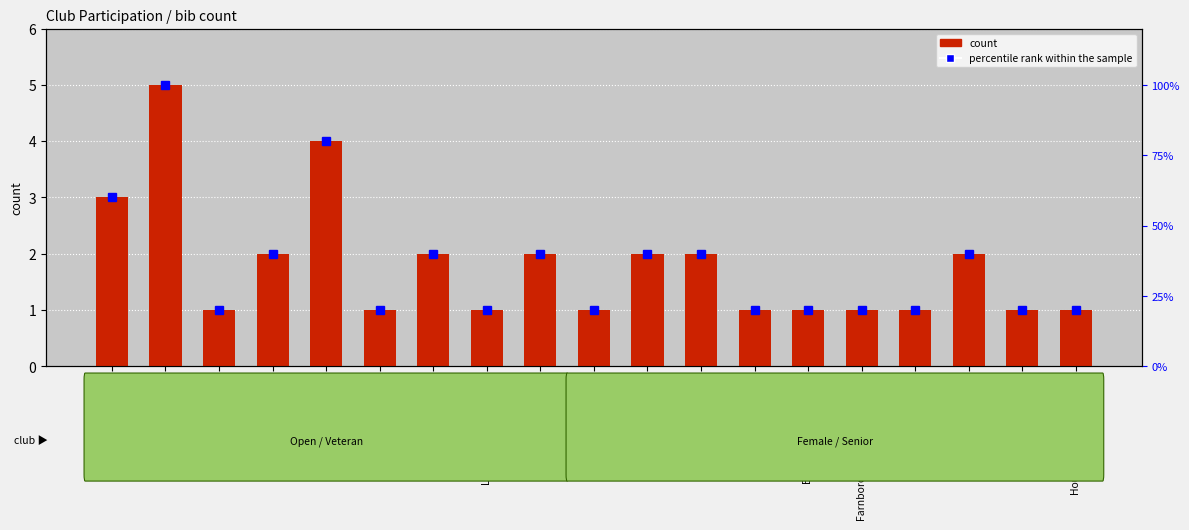

What is the difference between the maximum and second lowest values in the percentile rank within the sample series?

80